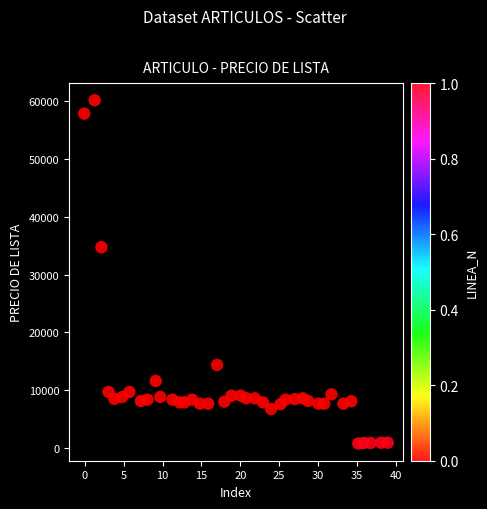

What is the range of Y values (max minus min)?

59420